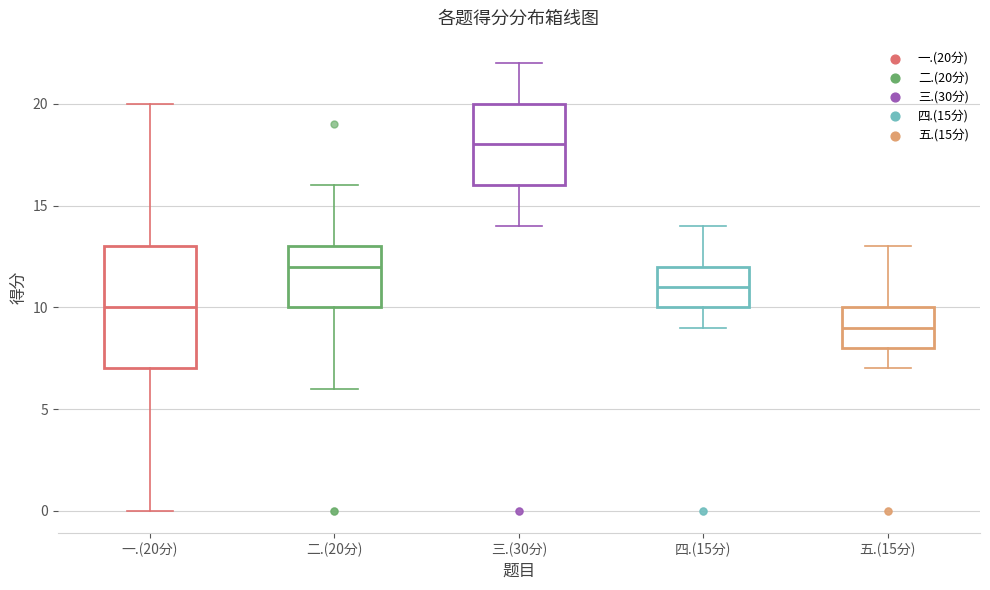

Reading left to right, transcribe this box plot: for each box, give where its median line is, the range the box spans, and where its two whiskers end, as read against the y-axis. The values are not printed on the chart, so give them approximately, as read against the axis.

一.(20分): median 10, box 7 to 13, whiskers 0 to 20
二.(20分): median 12, box 10 to 13, whiskers 6 to 16
三.(30分): median 18, box 16 to 20, whiskers 14 to 22
四.(15分): median 11, box 10 to 12, whiskers 9 to 14
五.(15分): median 9, box 8 to 10, whiskers 7 to 13